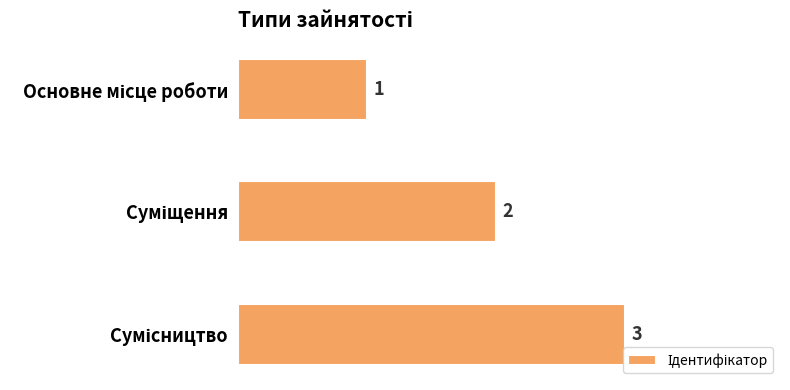

Count the values in the range 1 to 3.

3